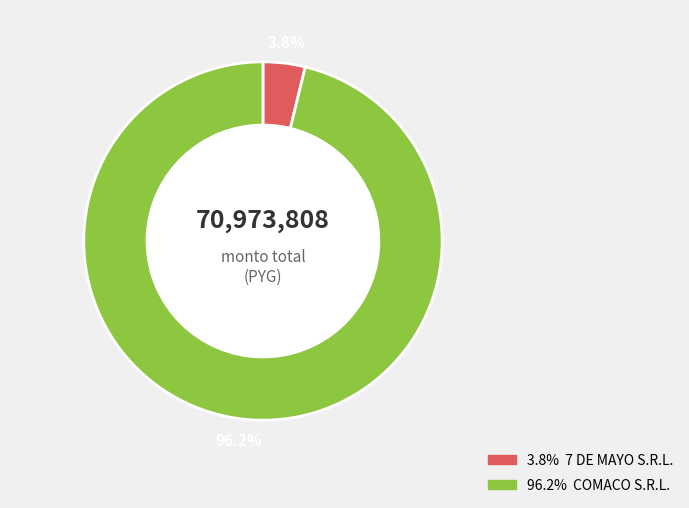

To the nearest percent, what percentage of the pie is 355612-comaco-s-r-l-3?

96%